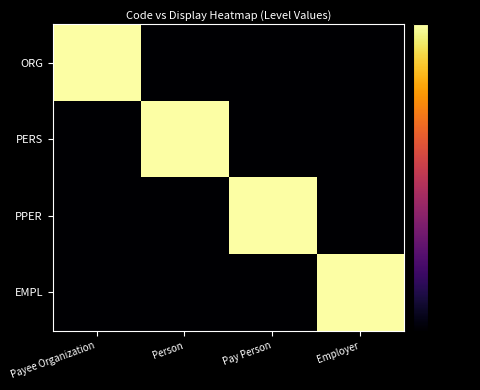

Which series has the largest range (max minus min)?

ORG